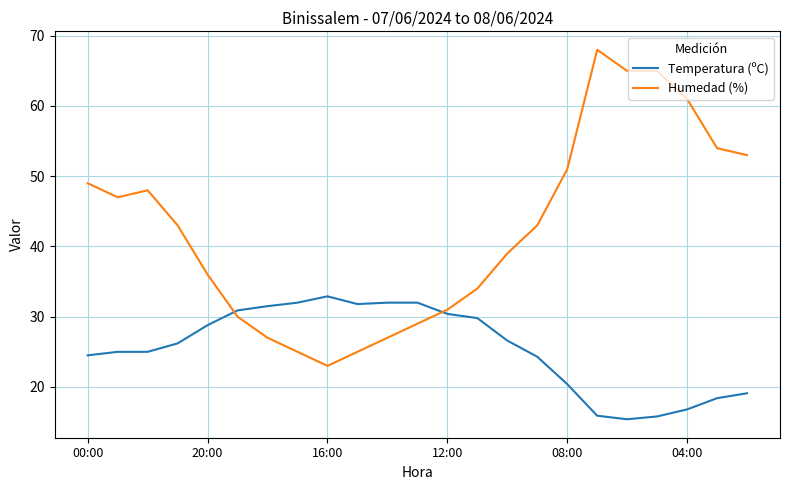

After their last crossing, which series has the higher values: Humedad (%) or Temperatura (ºC)?

Humedad (%)